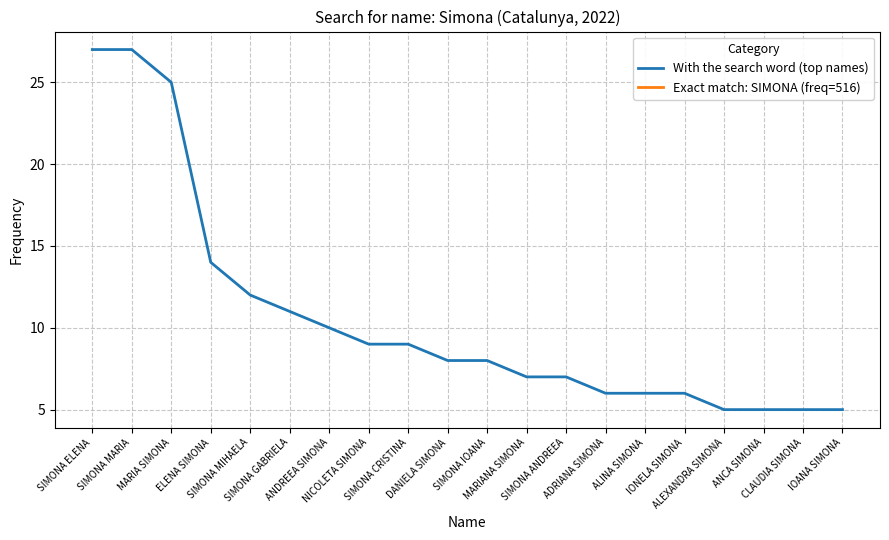

What is the label of the 3rd point from the left?

MARIA SIMONA